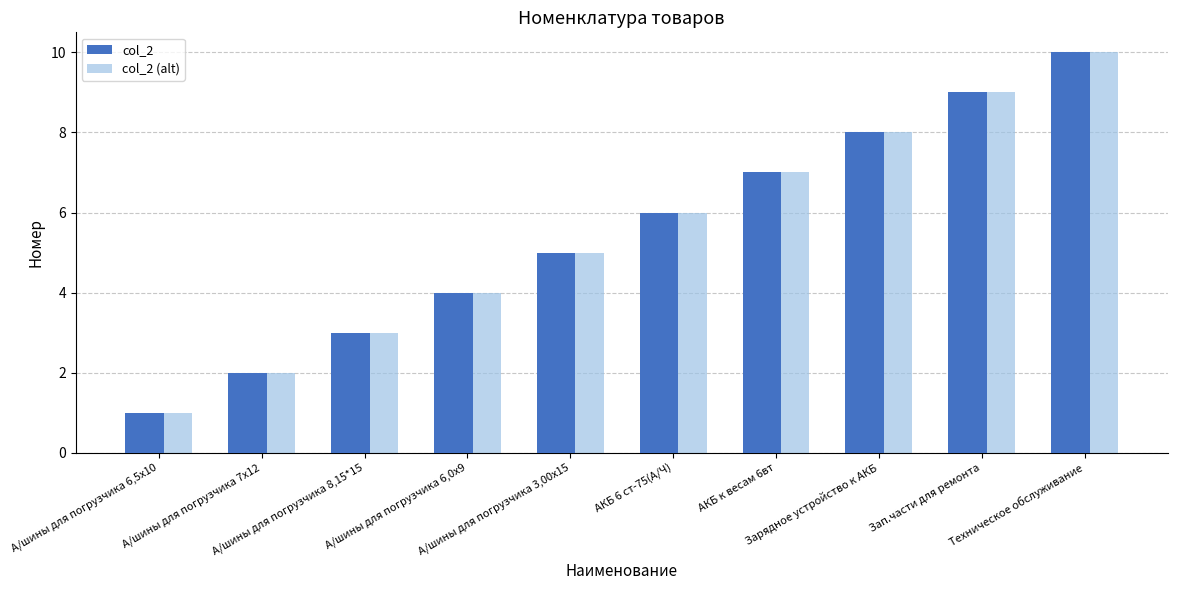

How many data points does each series have?

10